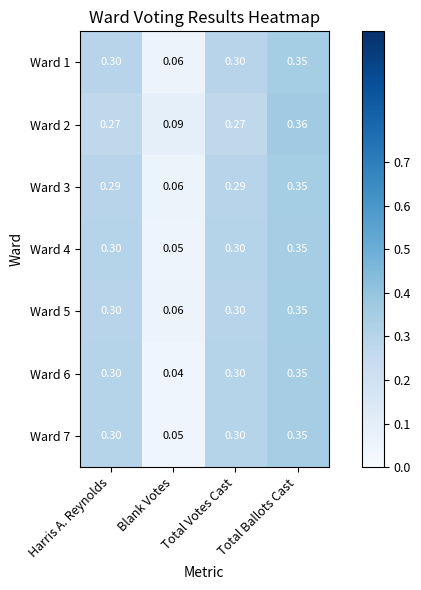

At which label is Ward 6 closest to 0?

Blank Votes